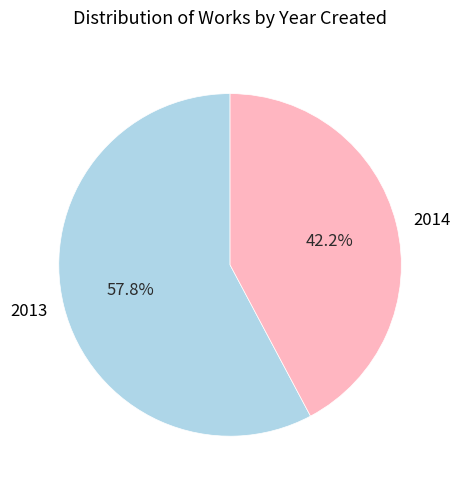

Combined, do 2013 and 2014 account for over 50%?

Yes